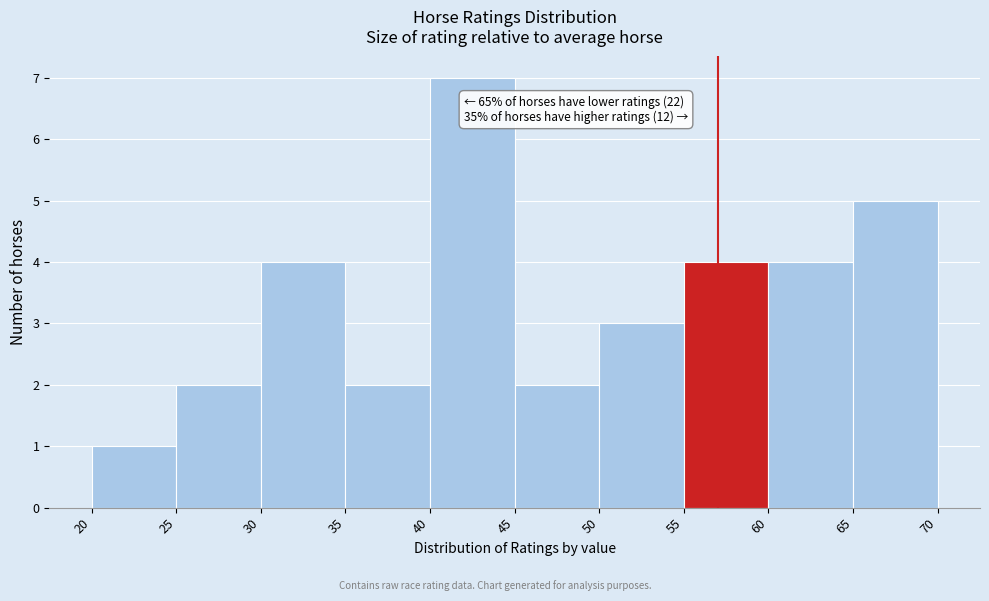

Over which range of the x-axis is the bar tallest?

40 to 45